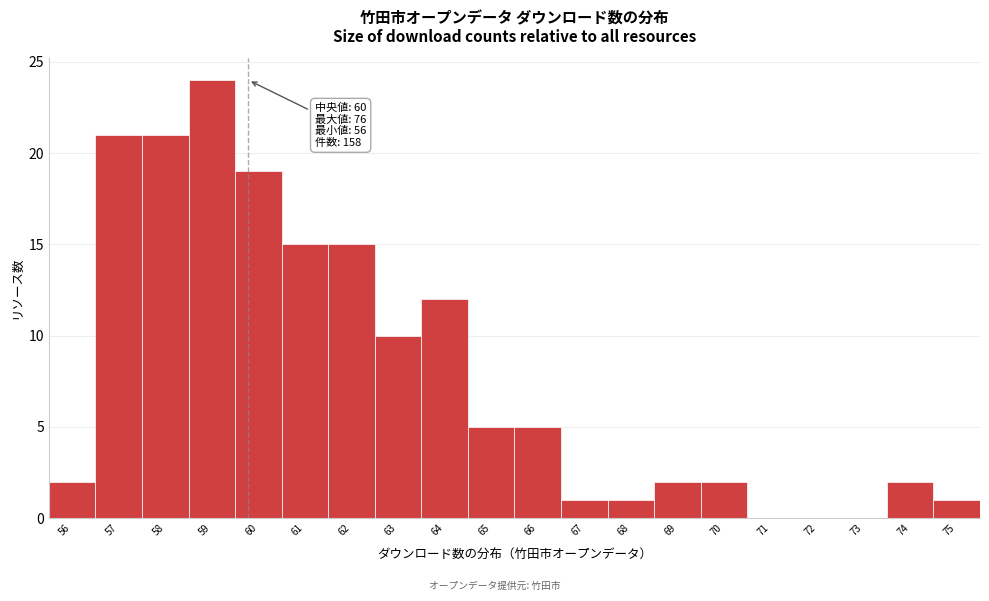

Reading left to right, extract all data points from this chart.

56=2	57=21	58=21	59=24	60=19	61=15	62=15	63=10	64=12	65=5	66=5	67=1	68=1	69=2	70=2	71=0	72=0	73=0	74=2	75=1